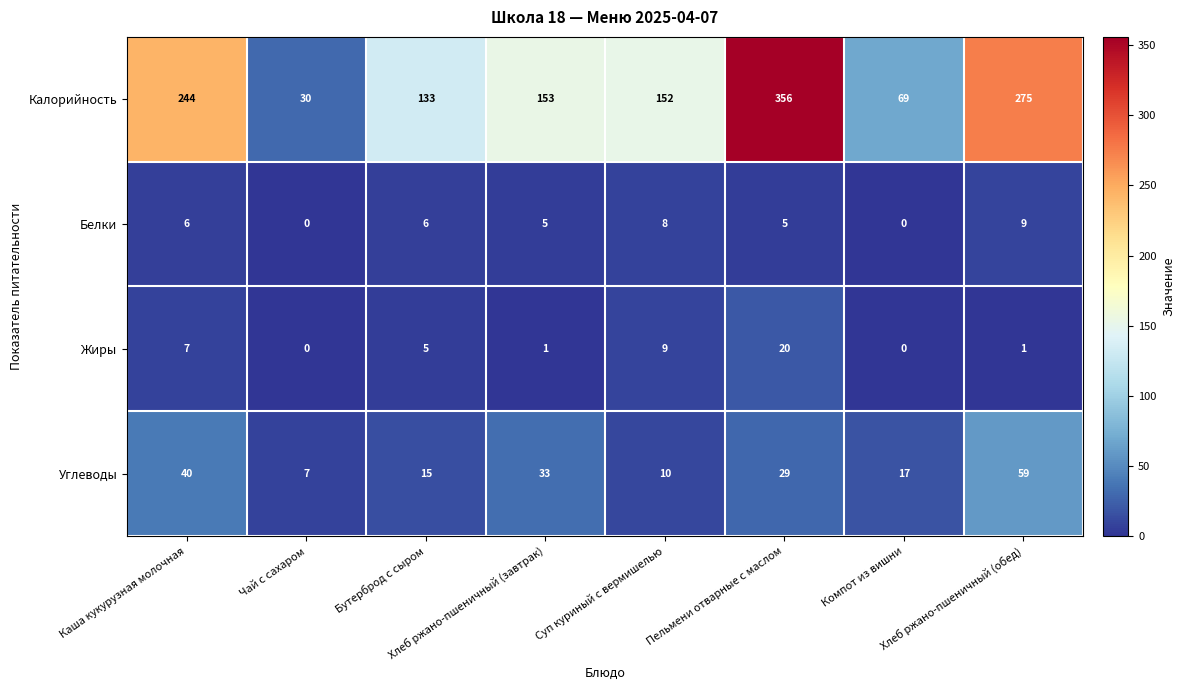

What is the average value of the Жиры series?

5